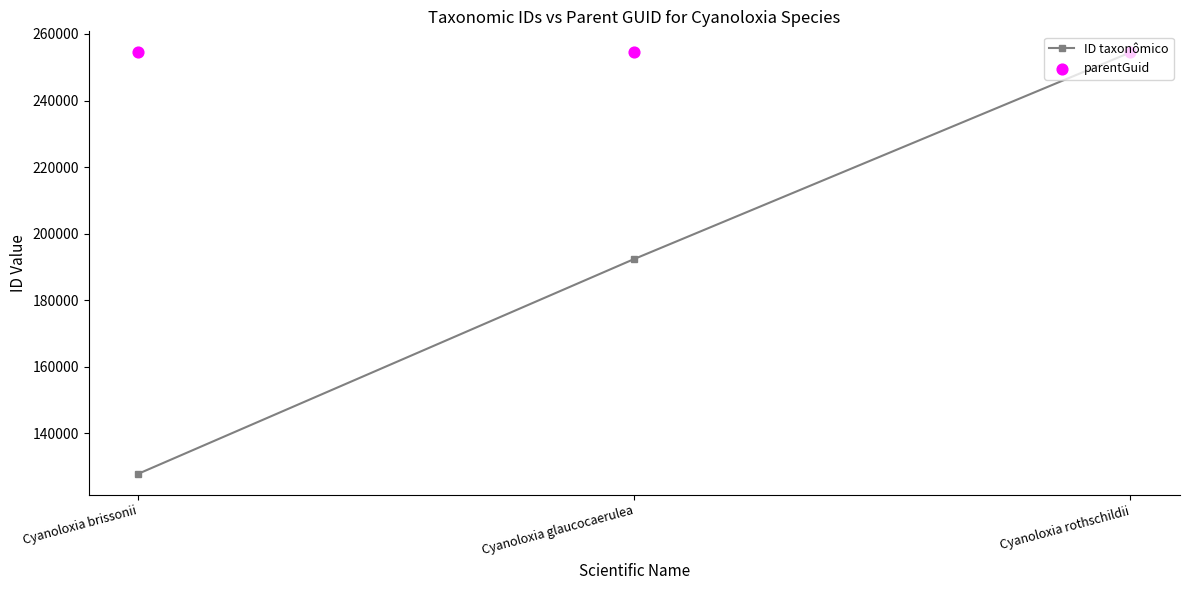

At which category is the sum across all series the highest?

Cyanoloxia rothschildii